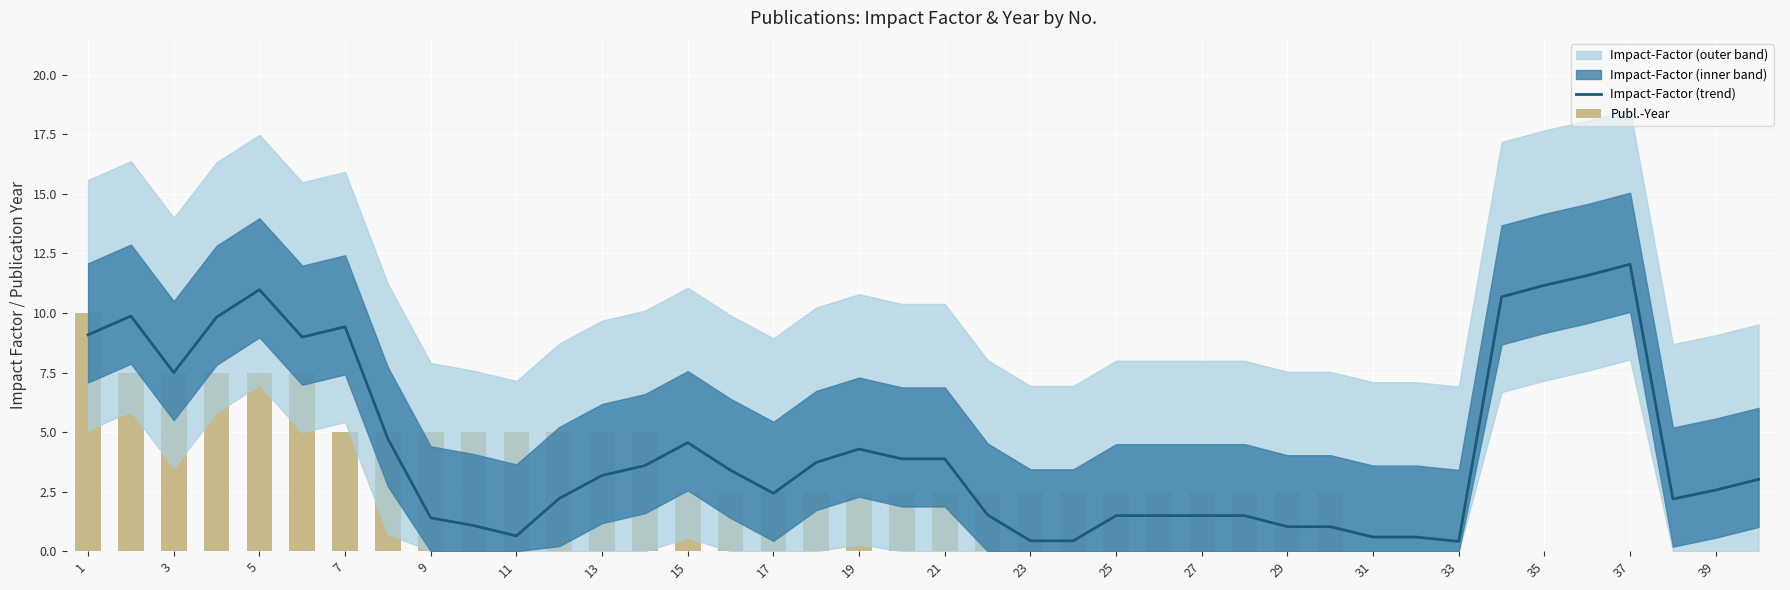

How many values in the Publ.-Year series are below 2?

10